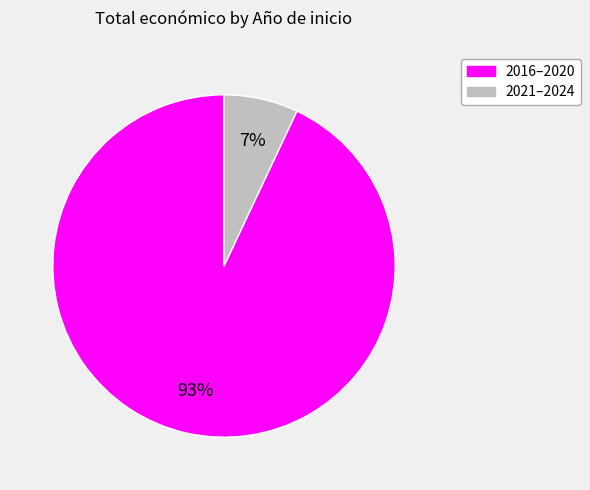

Does any single category account for the majority?

Yes